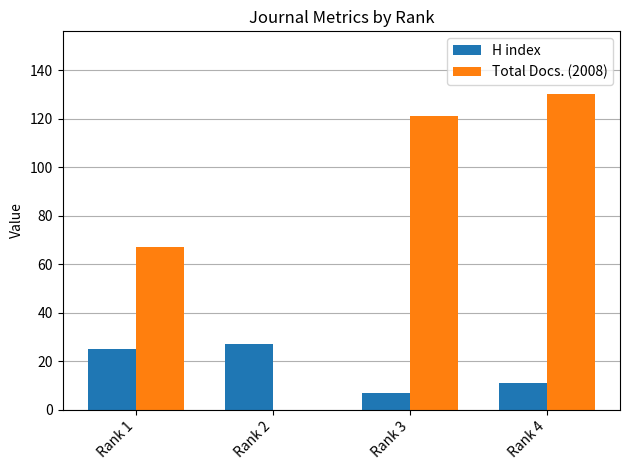

What is the maximum value for Total Docs. (2008)?

130